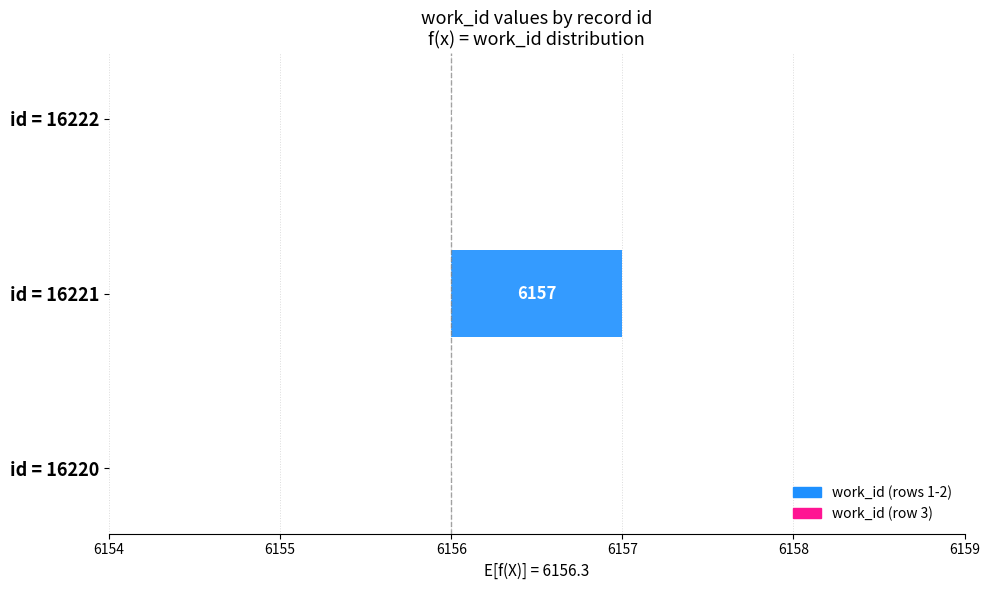

What is the change in value from 16220 to 16221?

+1